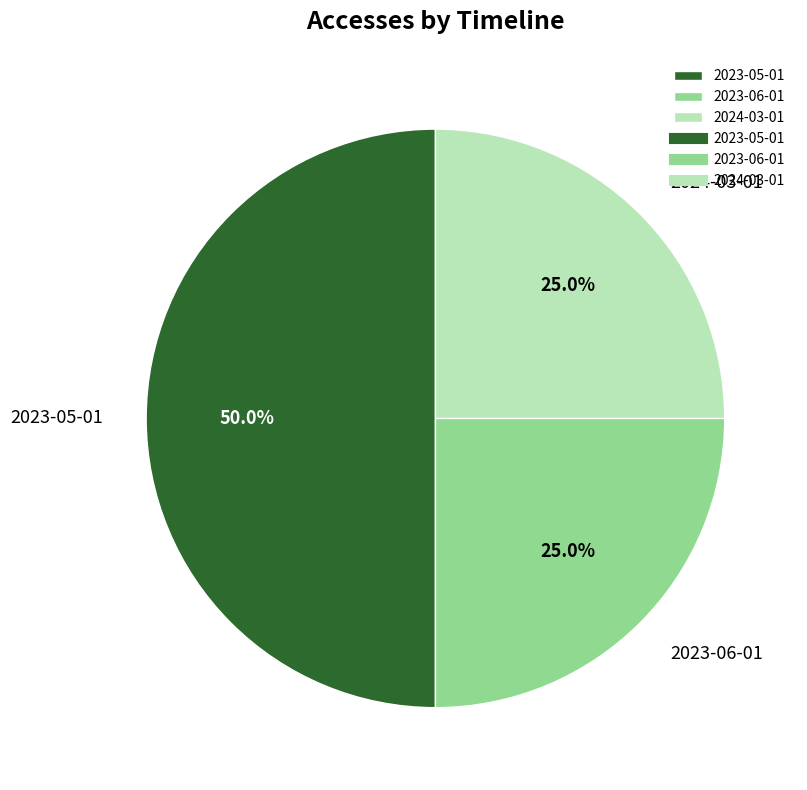

What portion of the pie excludes 2023-06-01?

75.0%